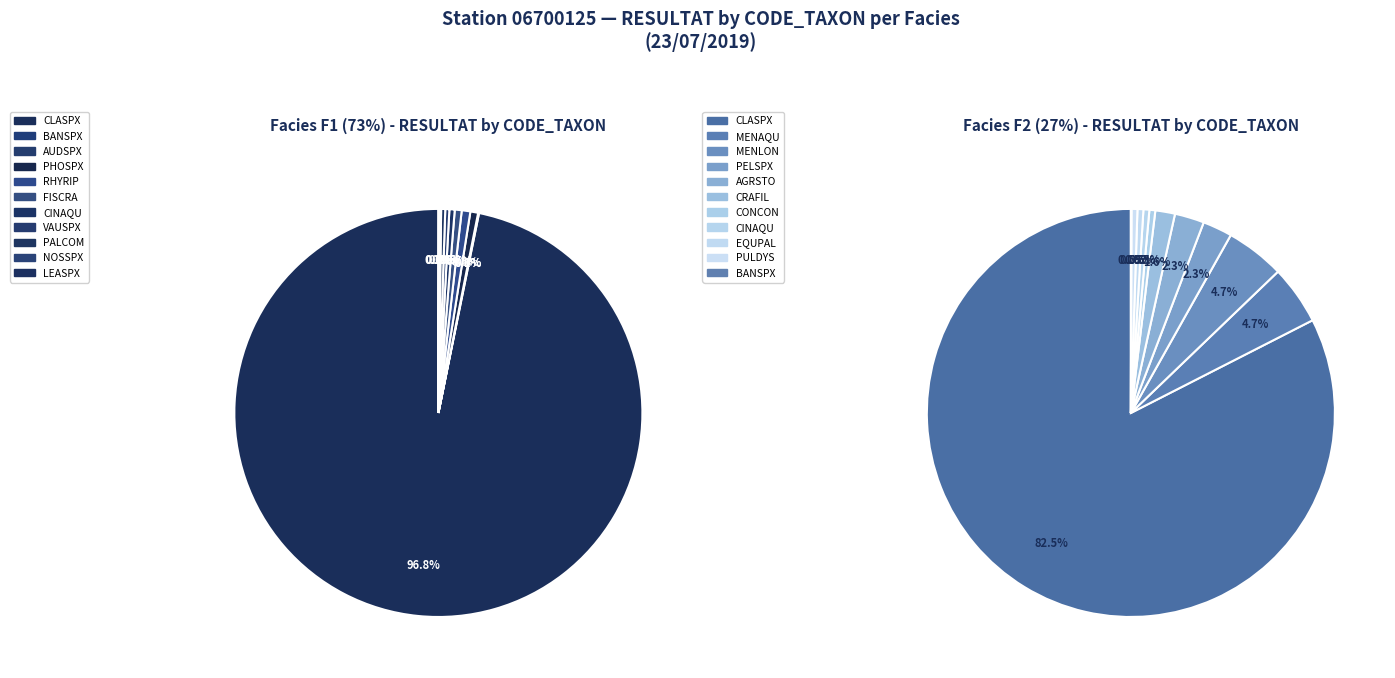

To the nearest percent, what is the average slice percentage?

9%